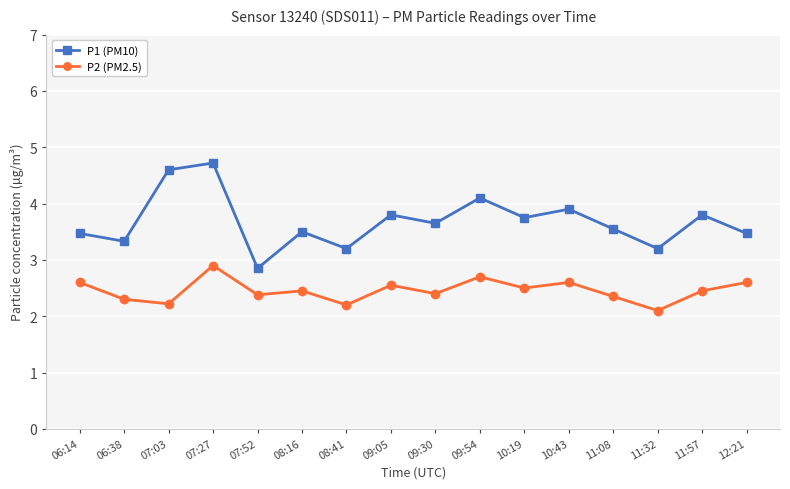

Is it true that P1 (PM10) equals 3.6 at 09:30?

True